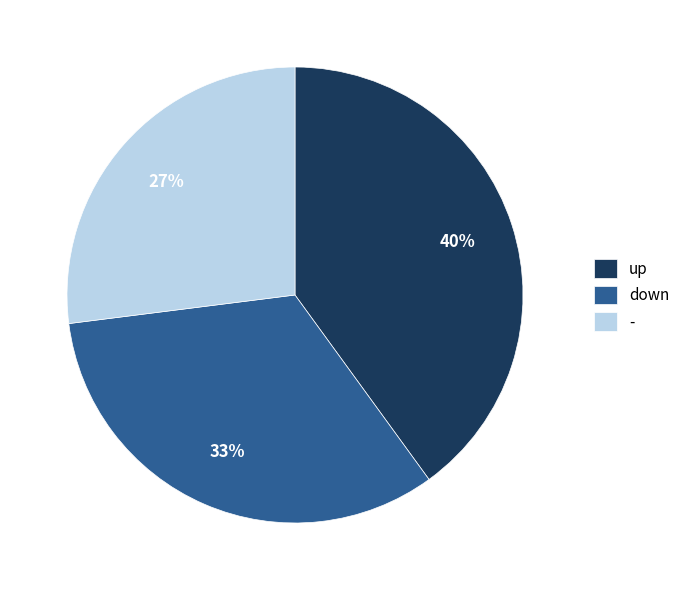

To the nearest percent, what is the average slice percentage?

33%